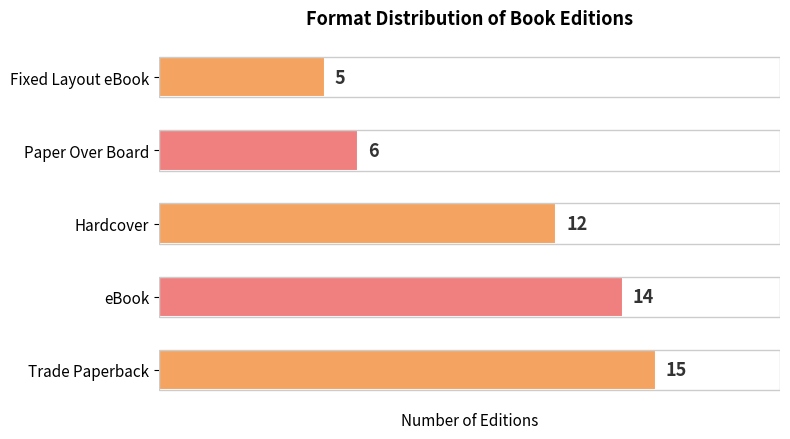

Reading top to bottom, transcribe all the data shown in this chart.

Fixed Layout eBook=5	Paper Over Board=6	Hardcover=12	eBook=14	Trade Paperback=15